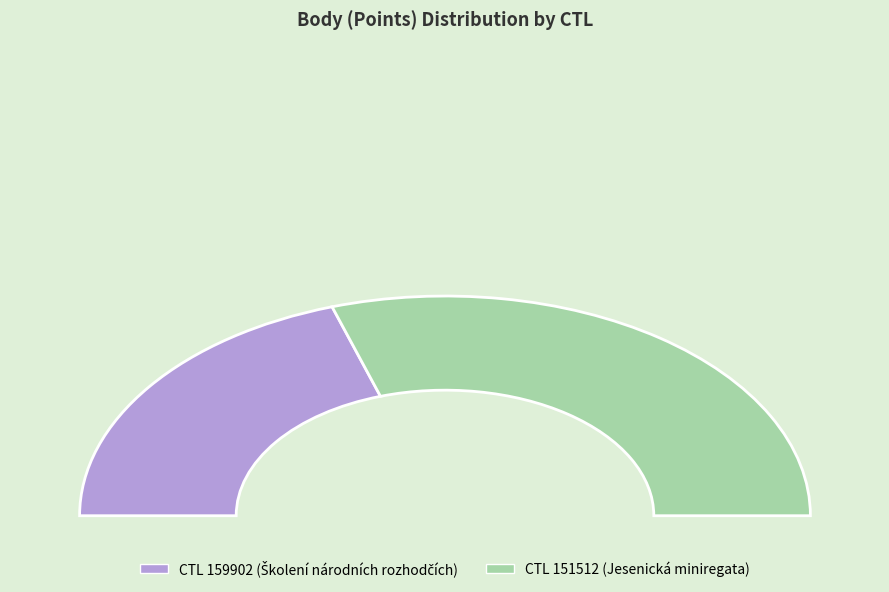

Is 151512 the majority of the pie?

Yes